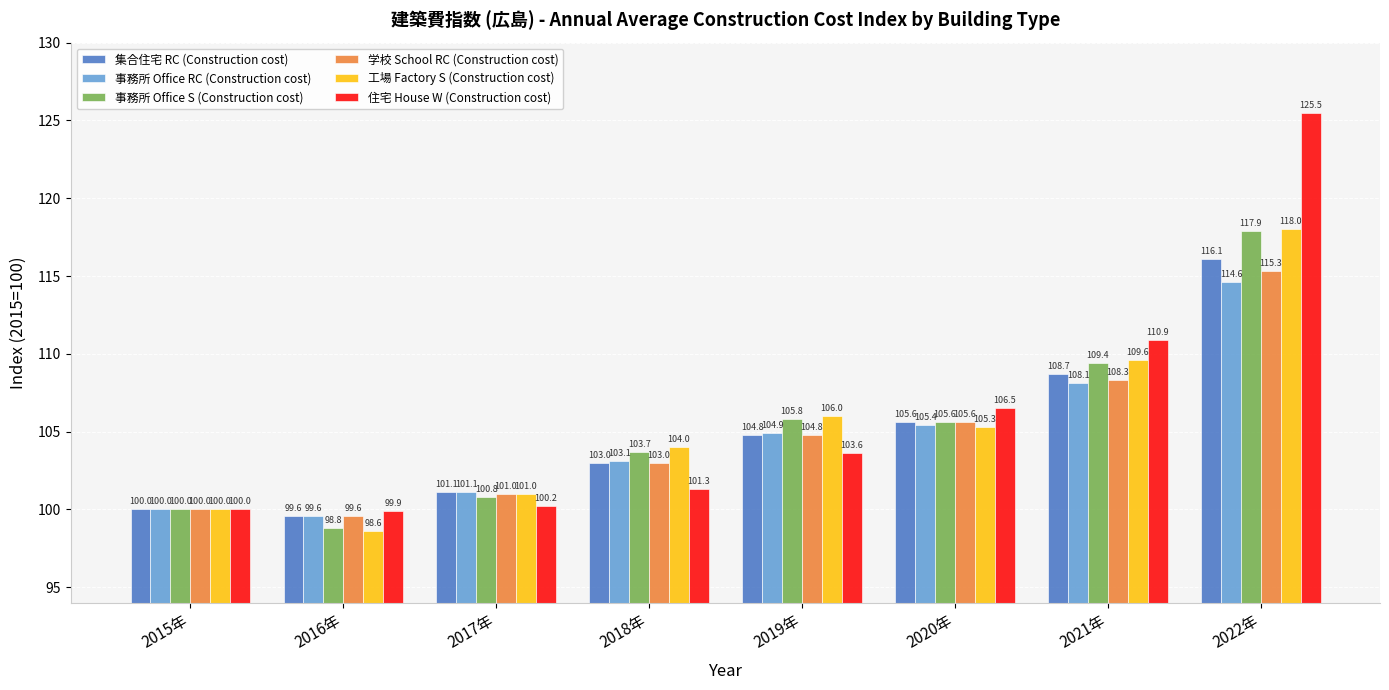

How many groups of bars are there?

8